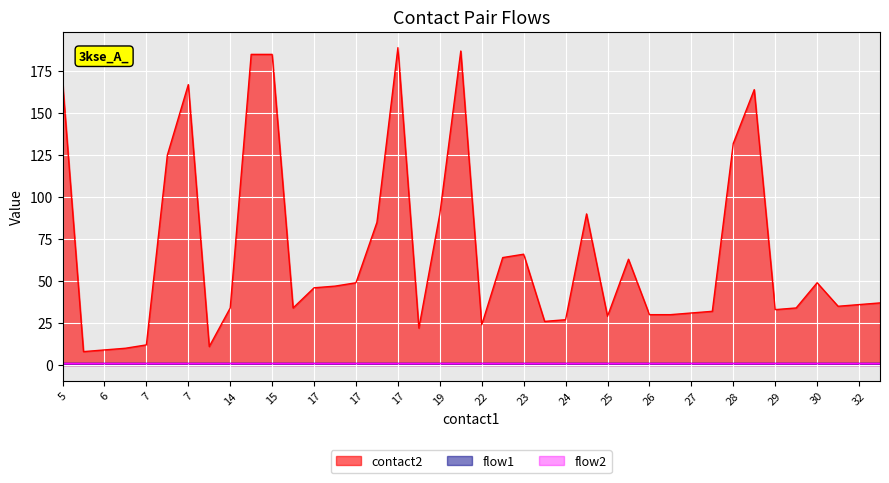

Which category has the highest value in the flow2 series?

5